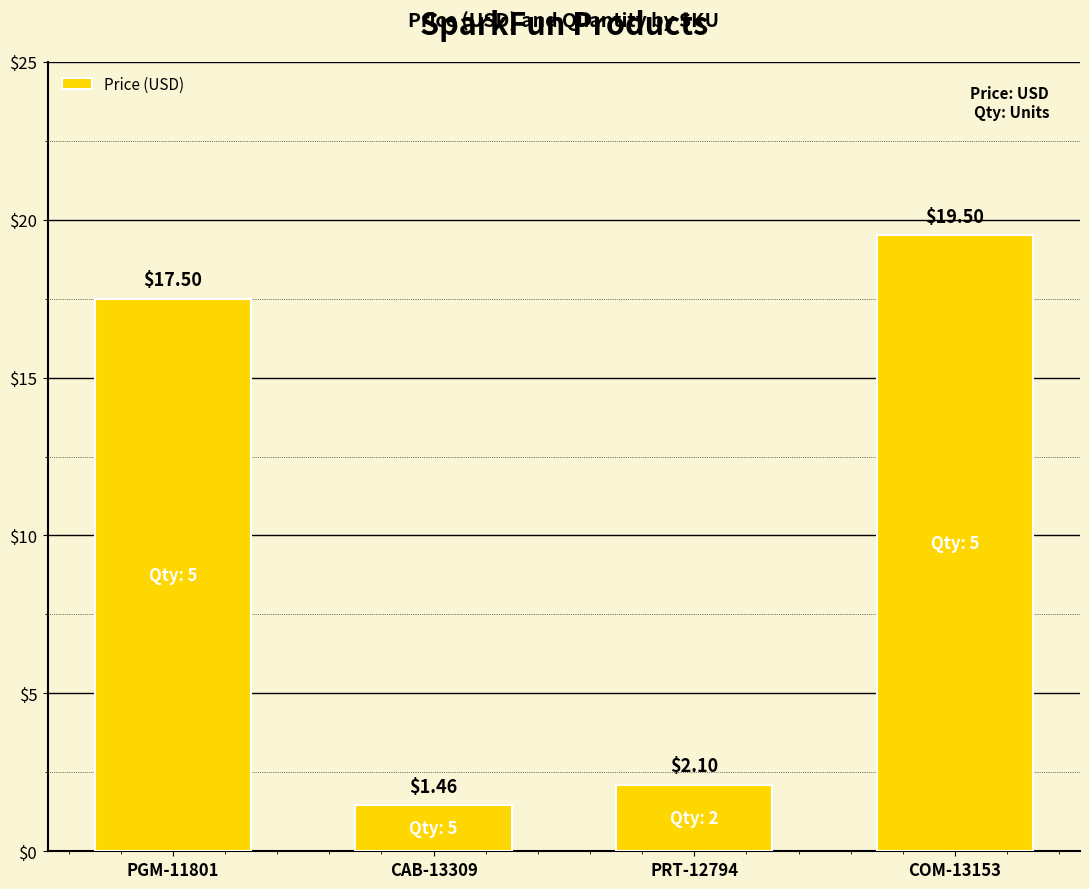

List the labels in order of value, largest first.

COM-13153, PGM-11801, PRT-12794, CAB-13309